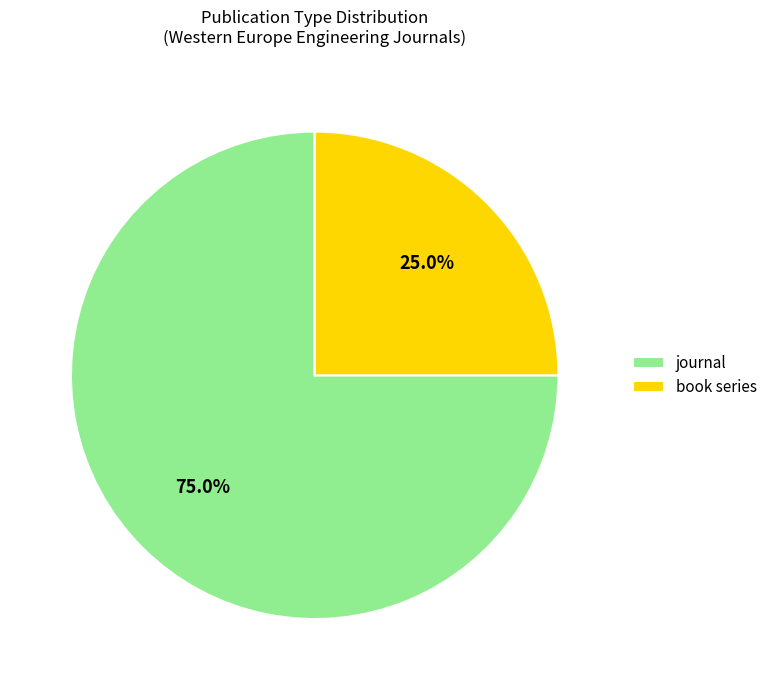

What percentage is the journal slice, to the nearest percent?

75%